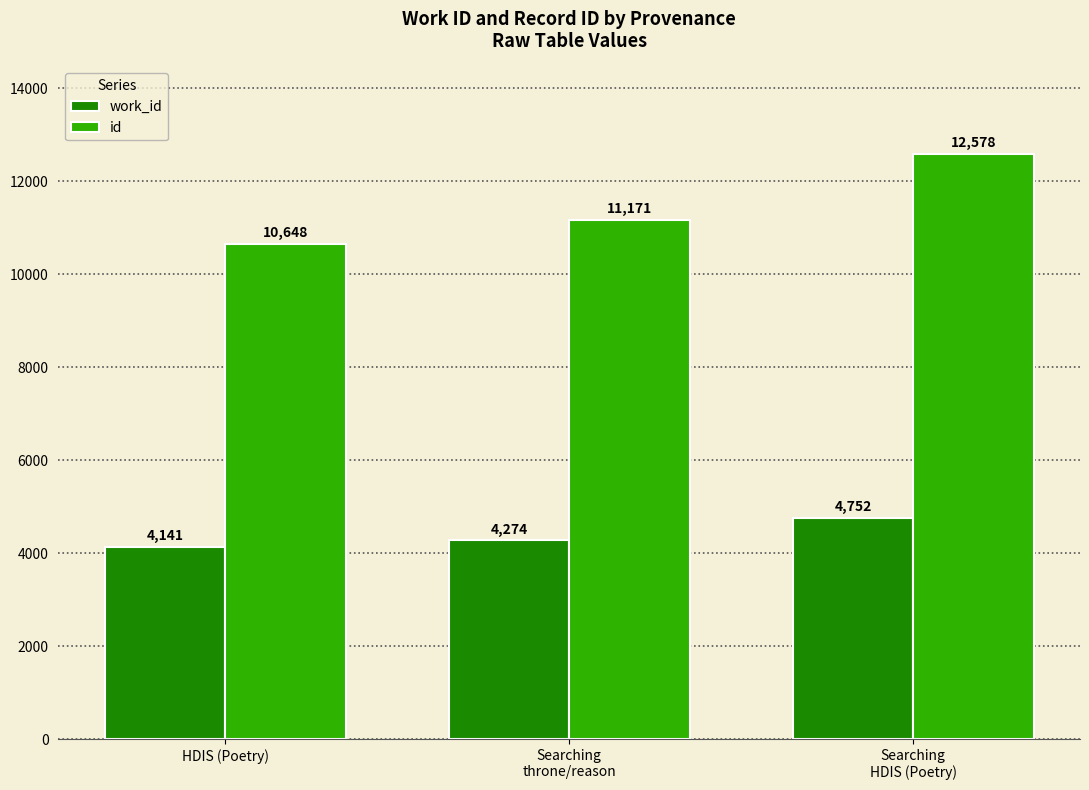

Reading left to right, what are all the values shown in this chart?

work_id: HDIS (Poetry)=4141	Searching
throne/reason=4274	Searching
HDIS (Poetry)=4752
id: HDIS (Poetry)=10648	Searching
throne/reason=11171	Searching
HDIS (Poetry)=12578